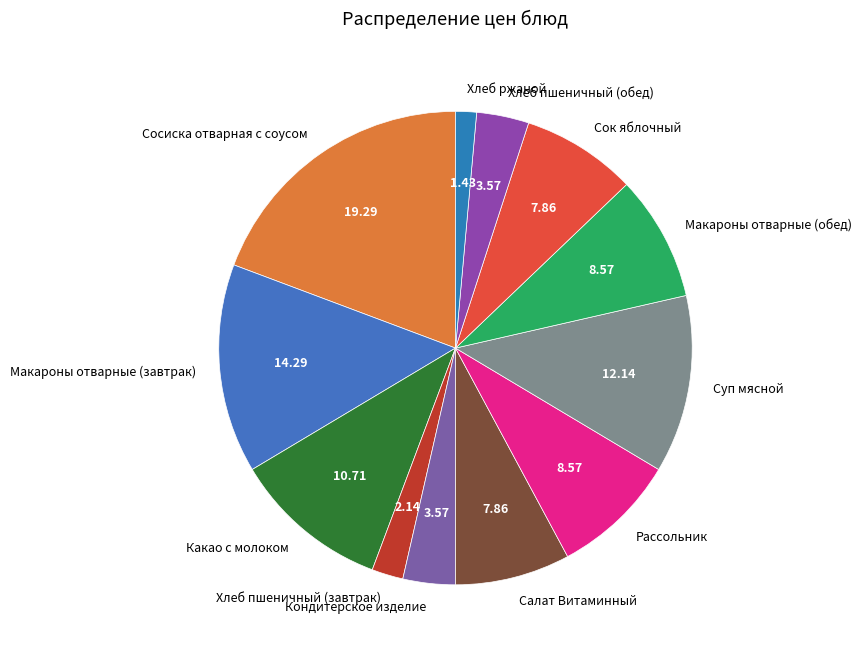

Does any single category account for the majority?

No